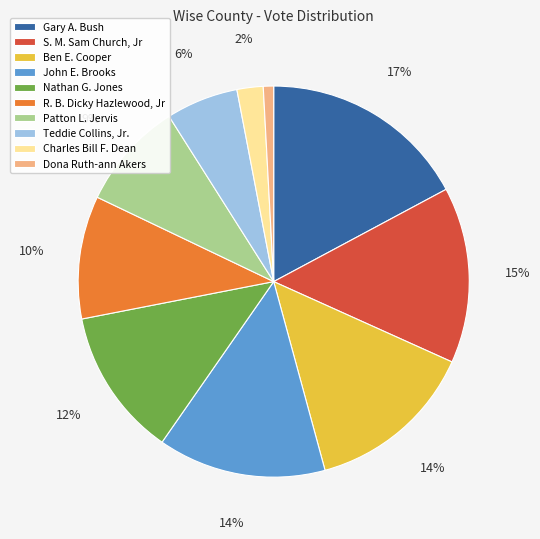

Is there a majority slice in this chart?

No